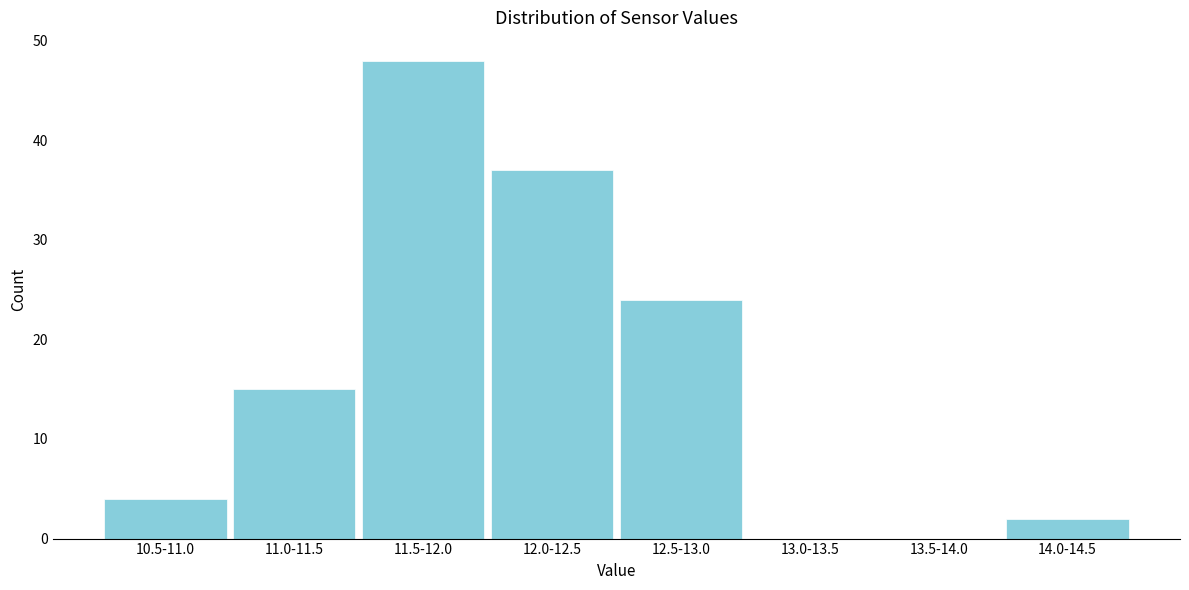

Reading left to right, extract all data points from this chart.

10.5-11.0=4	11.0-11.5=15	11.5-12.0=48	12.0-12.5=37	12.5-13.0=24	13.0-13.5=0	13.5-14.0=0	14.0-14.5=2